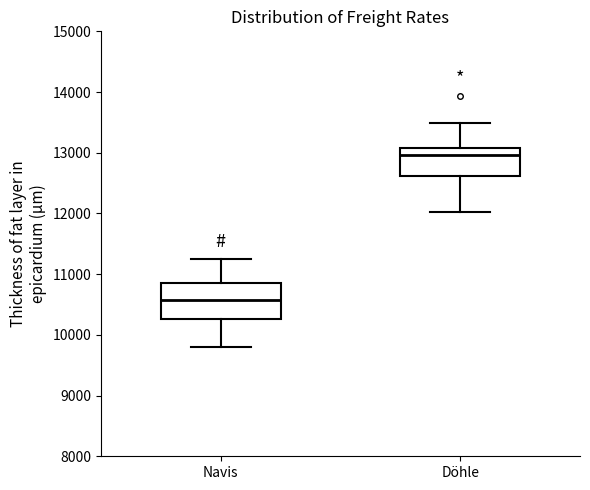

Where does the upper whisker of the box for Navis end on the y-axis? The values are not printed on the chart, so give them approximately, as read against the axis.

11300